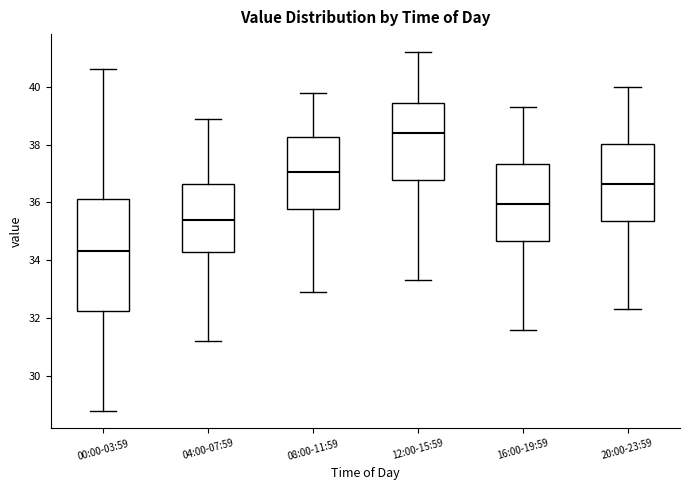

Reading left to right, read every box against the y-axis: the position of its median line, the range the box covers, and the ends of its whiskers. The values are not printed on the chart, so give them approximately, as read against the axis.

00:00-03:59: median 34.4, box 32.2 to 36.2, whiskers 28.8 to 40.6
04:00-07:59: median 35.4, box 34.2 to 36.6, whiskers 31.2 to 39.0
08:00-11:59: median 37.0, box 35.8 to 38.2, whiskers 33.0 to 39.8
12:00-15:59: median 38.4, box 36.8 to 39.4, whiskers 33.4 to 41.2
16:00-19:59: median 36.0, box 34.6 to 37.4, whiskers 31.6 to 39.4
20:00-23:59: median 36.6, box 35.4 to 38.0, whiskers 32.4 to 40.0